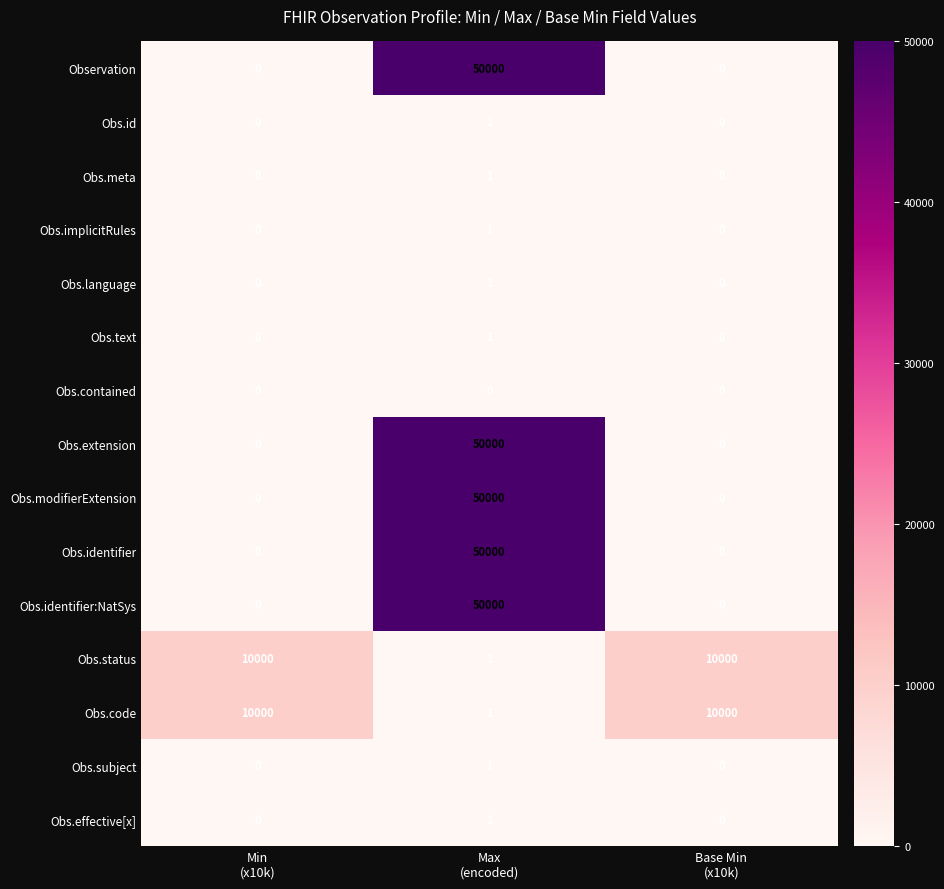

How many Obs.identifier:NatSys values are between 0 and 50000?

3